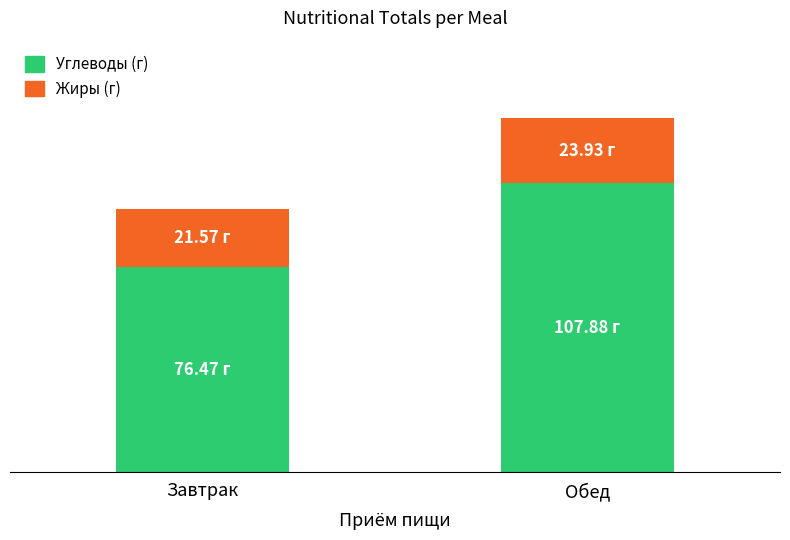

Are the bars grouped side by side (vs. stacked)?

No